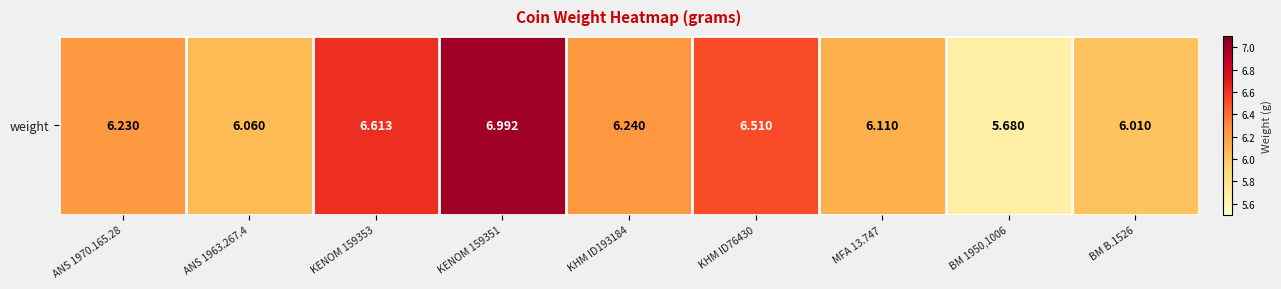

The value at ANS 1970.165.28 is 11.0. True or false?

False